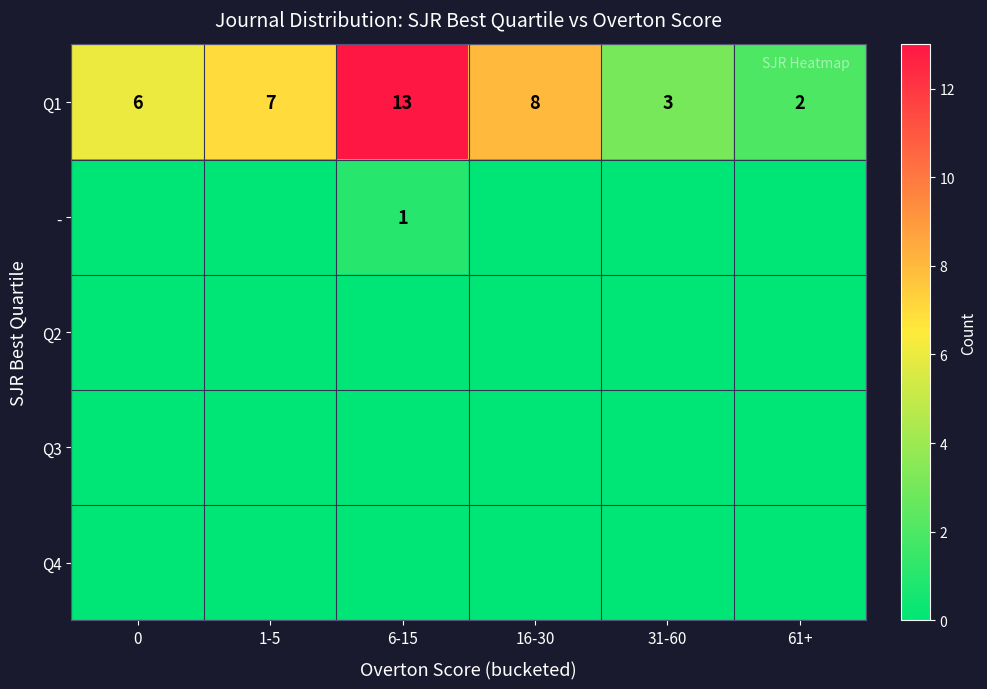

What is the difference between the Q1 values at 1-5 and 0?

1